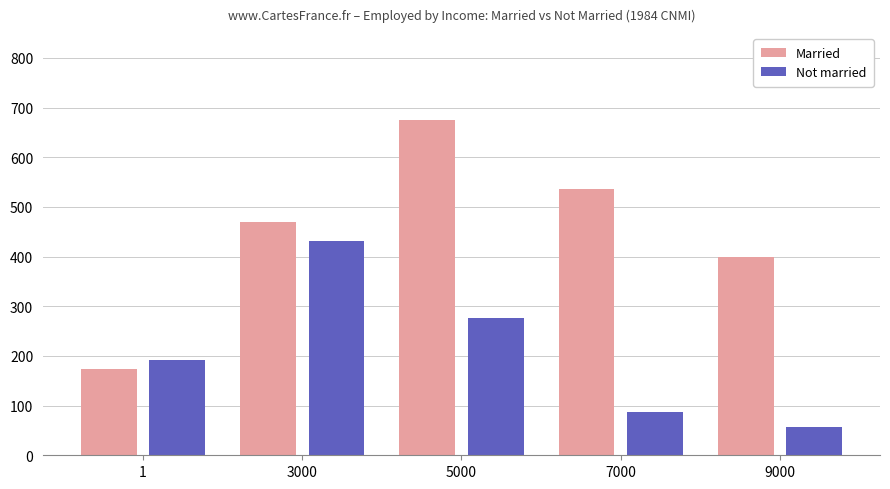

What is the difference between the Married values at 7000 and 9000?

138